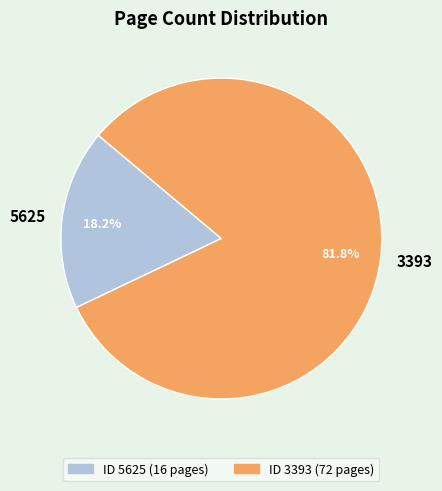

Which category has the smallest portion of the pie?

5625